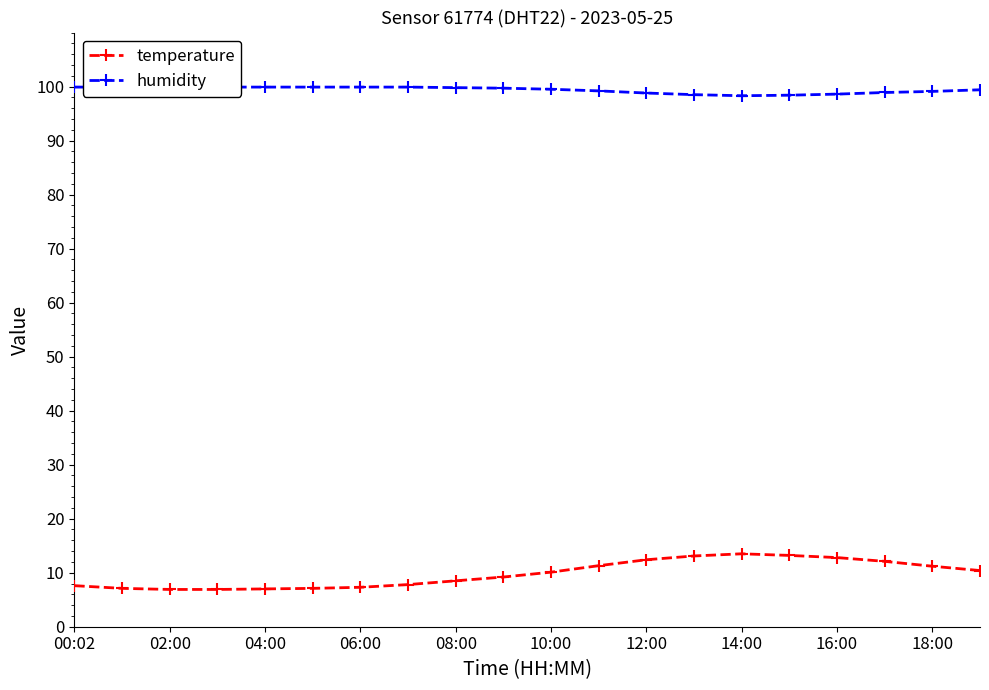

List the series in order of their overall mean, highest first.

humidity, temperature